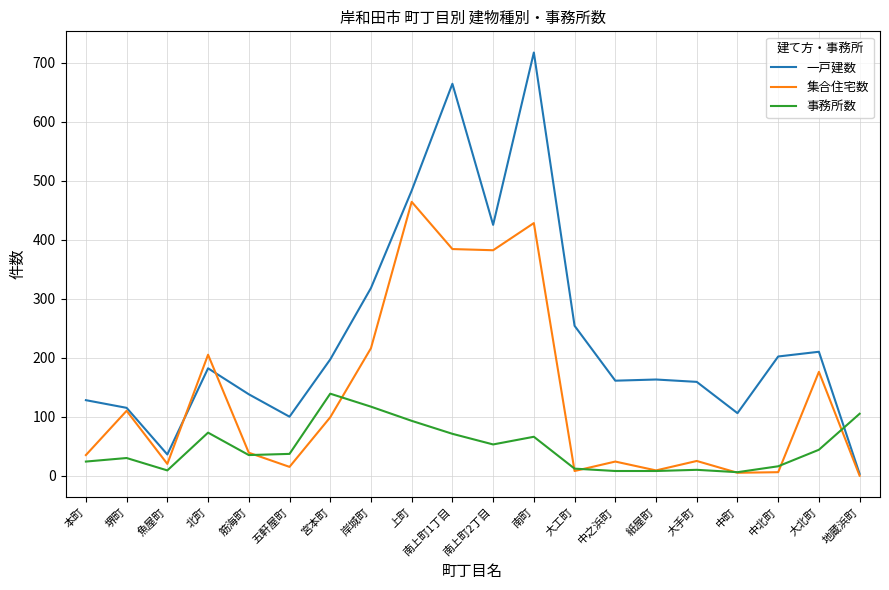

Which category has the lowest value in the 一戸建数 series?

地蔵浜町